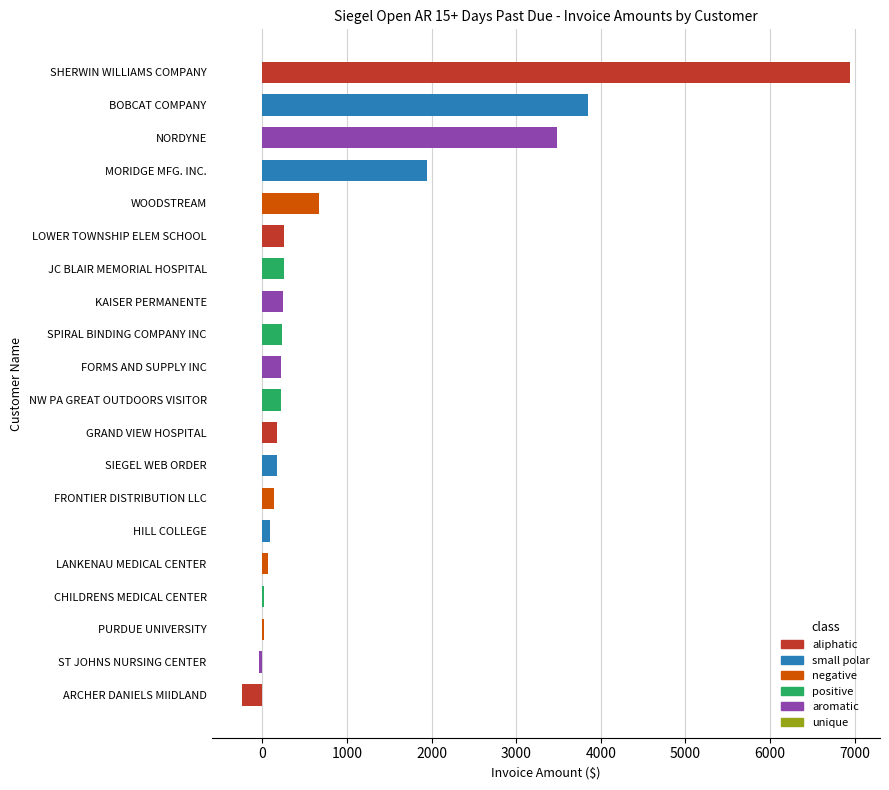

What is the sum of all values?

18712.6